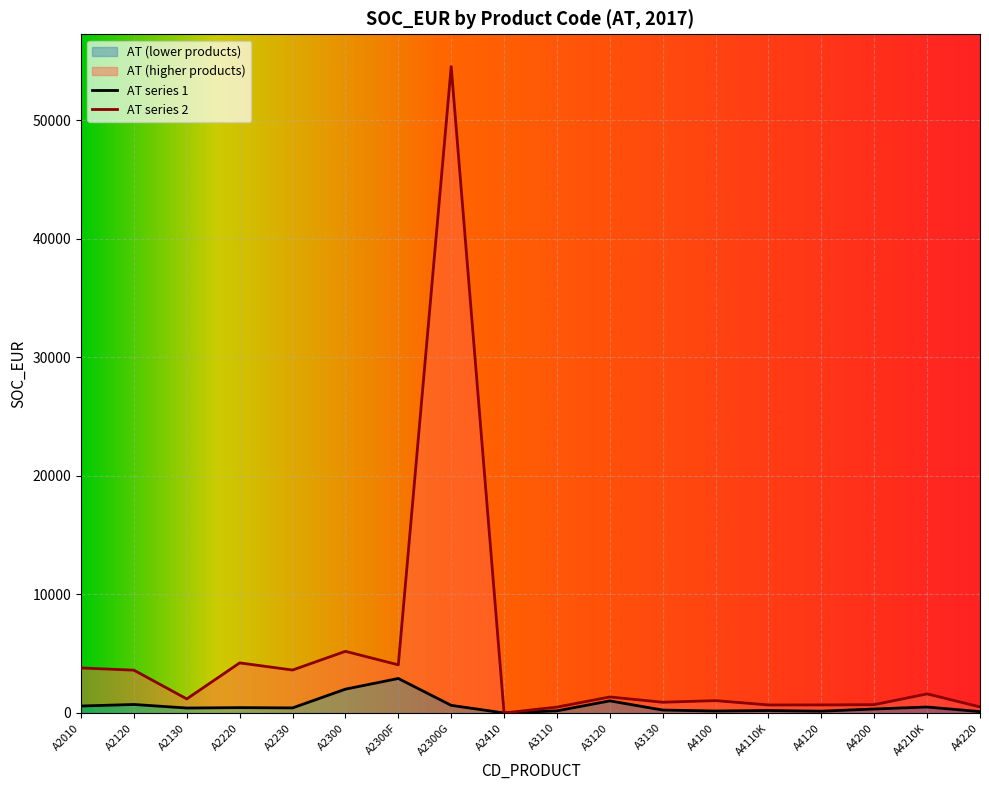

What is the average value of the SOC_EUR_high series?

4900.6